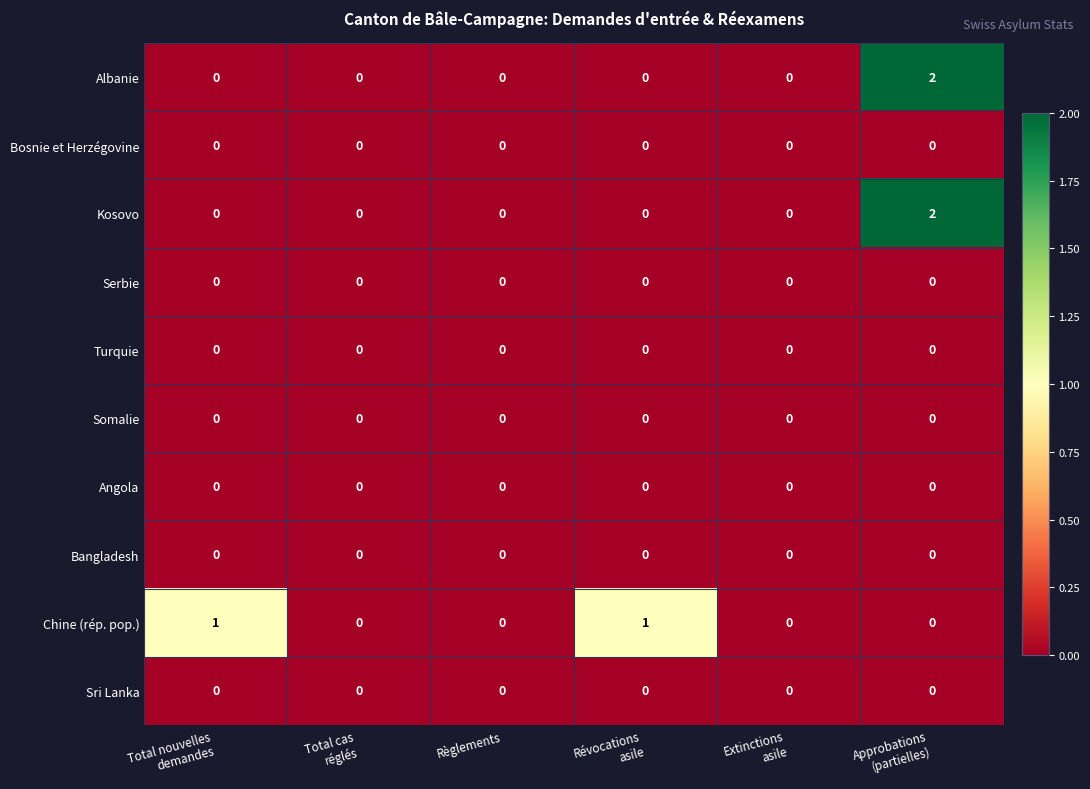

The value of Kosovo at Règlements is -1. True or false?

False